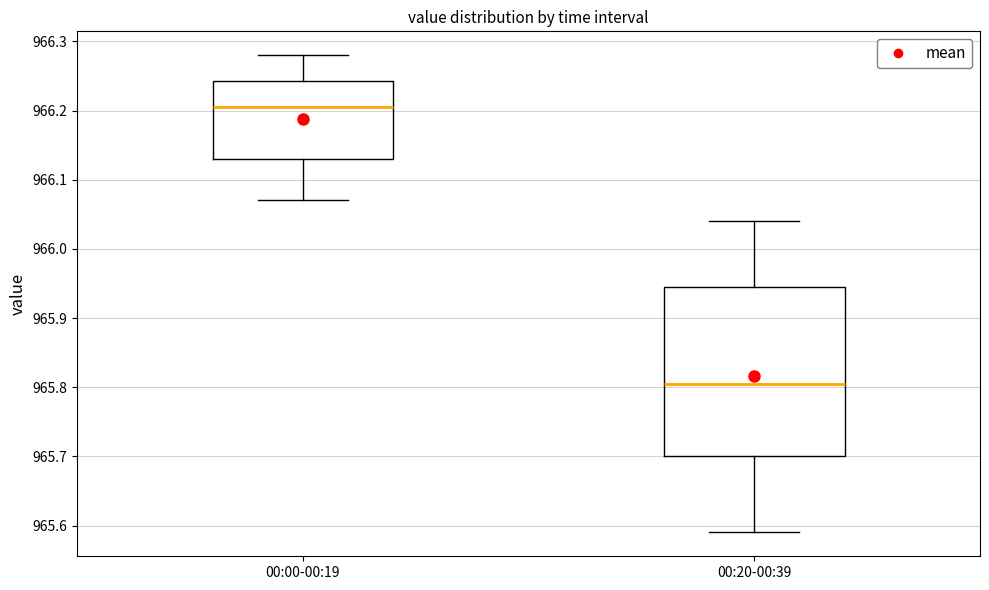

Which box's median line is the highest?

00:00-00:19